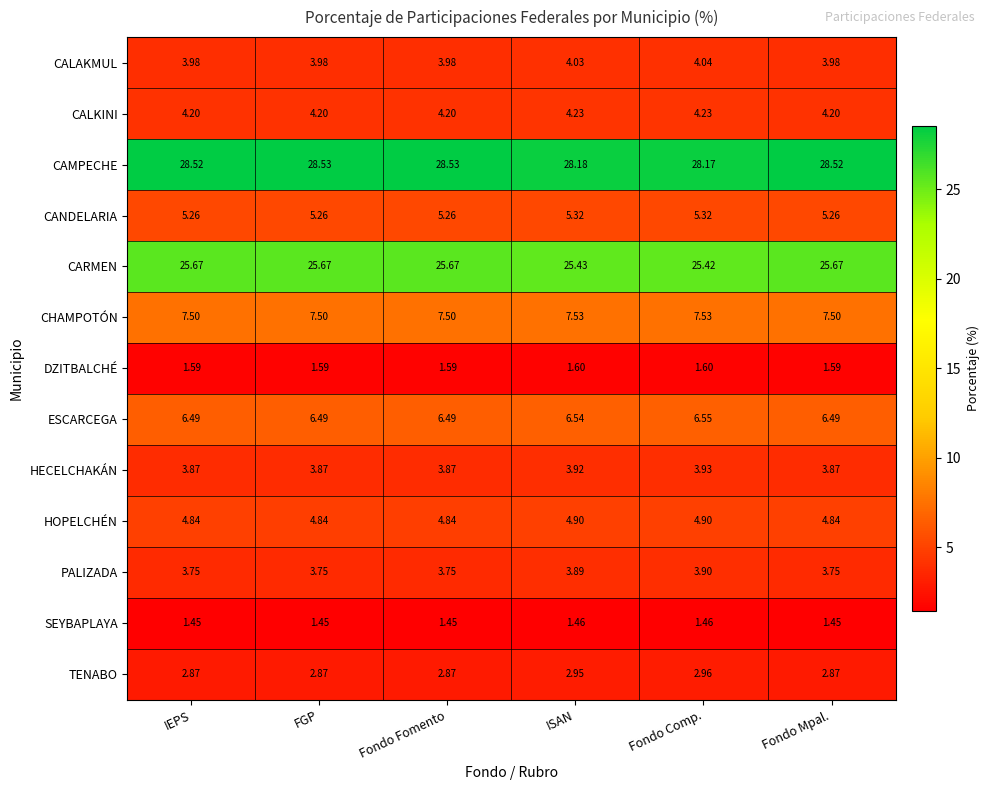

Is the value of CALKINI at Fondo Comp. greater than the value of SEYBAPLAYA at ISAN?

Yes